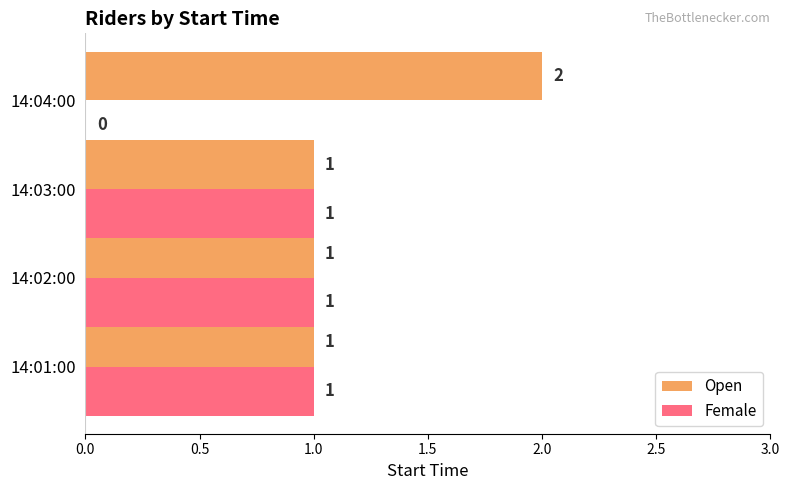

True or false: Female has a value of 1 at 14:01:00.

True